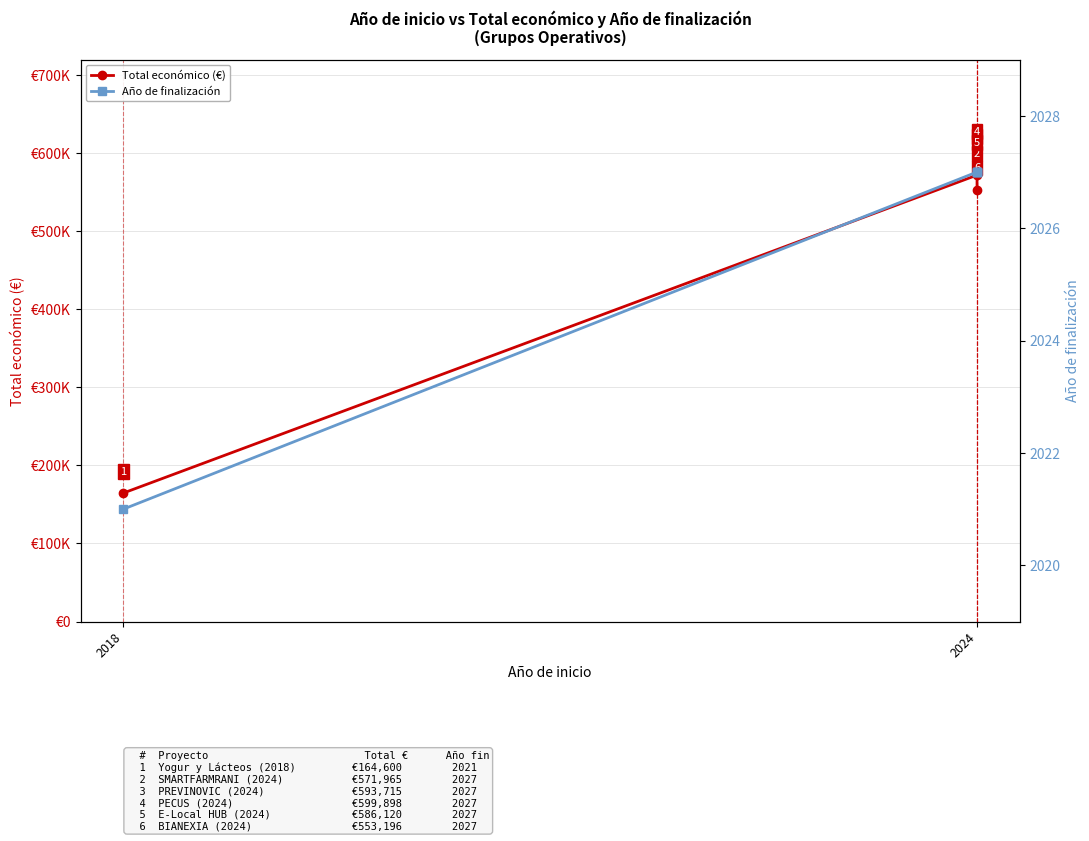

True or false: Año de finalización and Total económico (€) intersect in this chart.

False